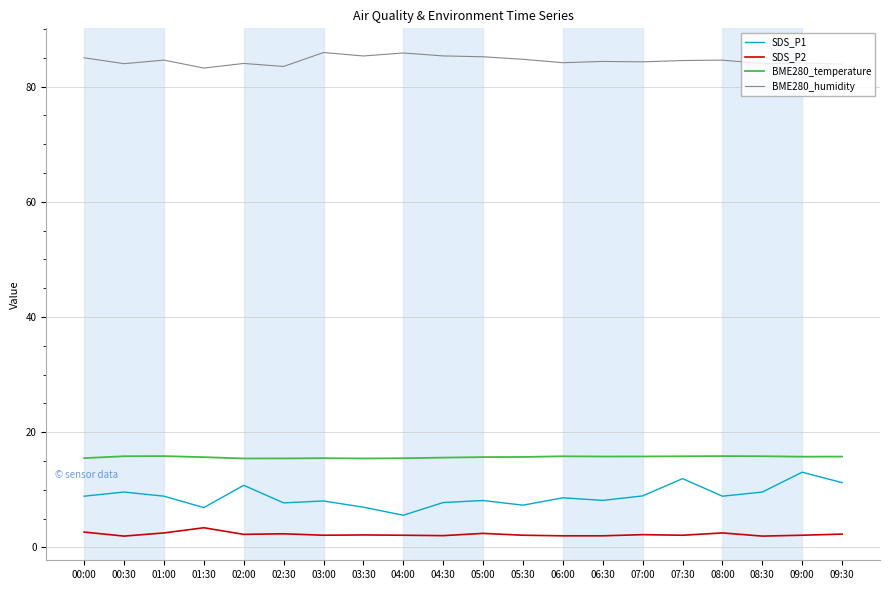

True or false: BME280_temperature and SDS_P2 intersect in this chart.

False